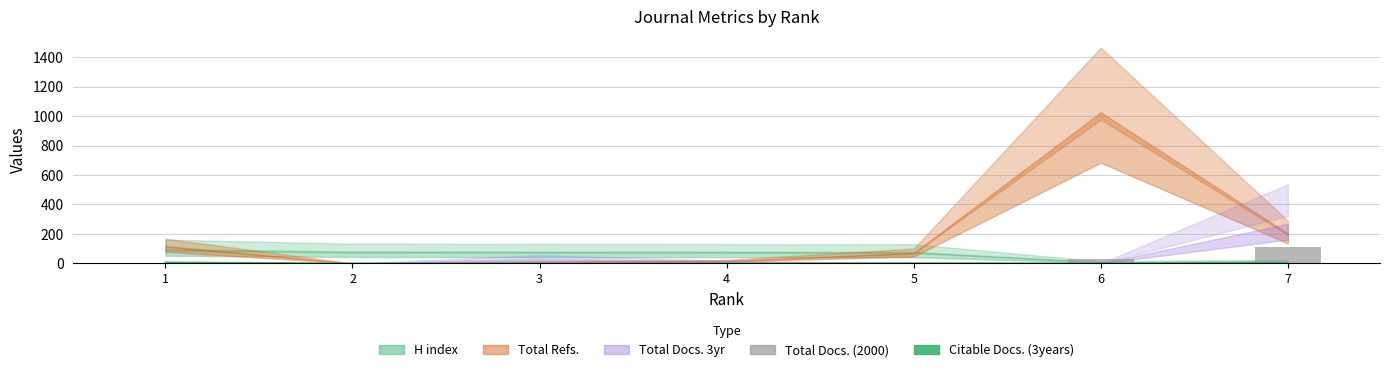

How many groups of bars are there?

7